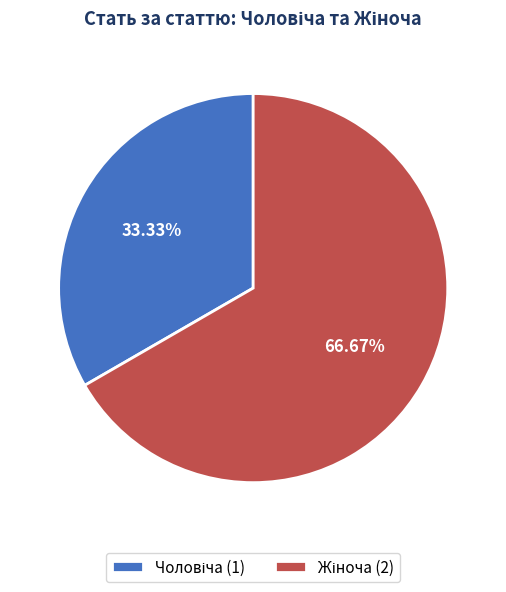

Does any single category account for the majority?

Yes